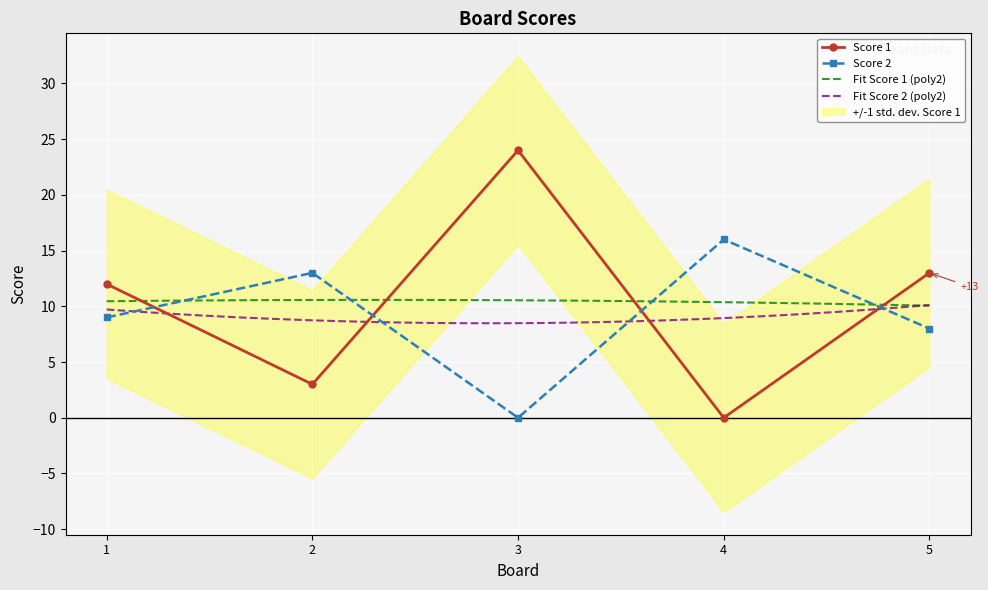

Count the number of data series in this chart.

2